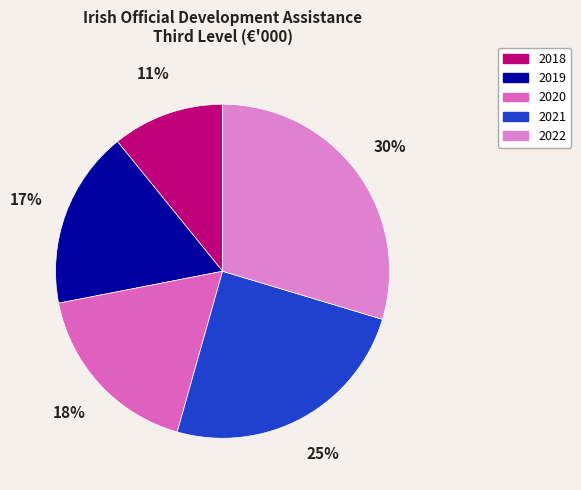

To the nearest percent, what is the difference between the largest and smallest slice percentages?

19%